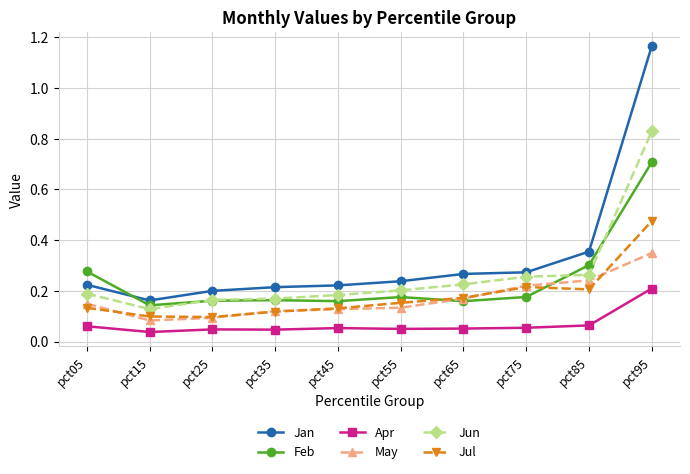

The value of Jun at pct25 is 0.2. True or false?

True